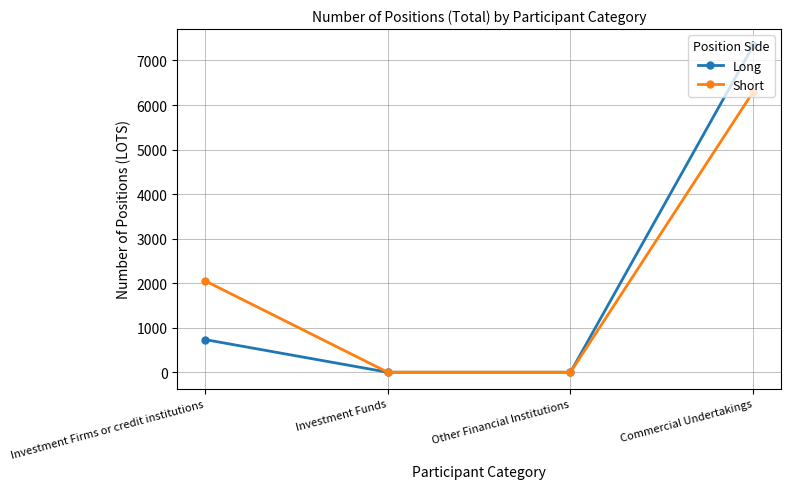

How many data points in Long are less than 734?

2